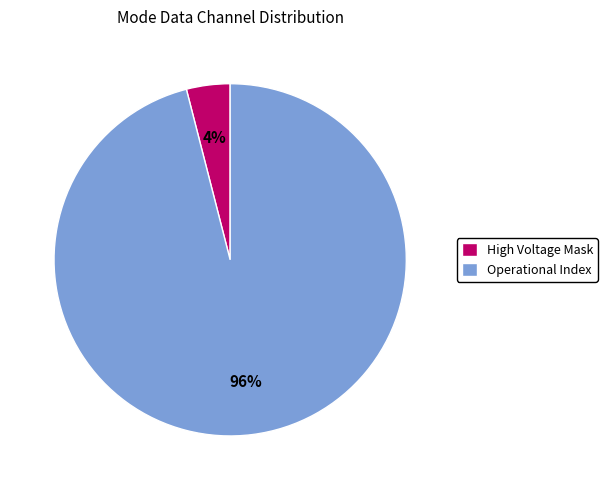

How many segments does this pie chart have?

2